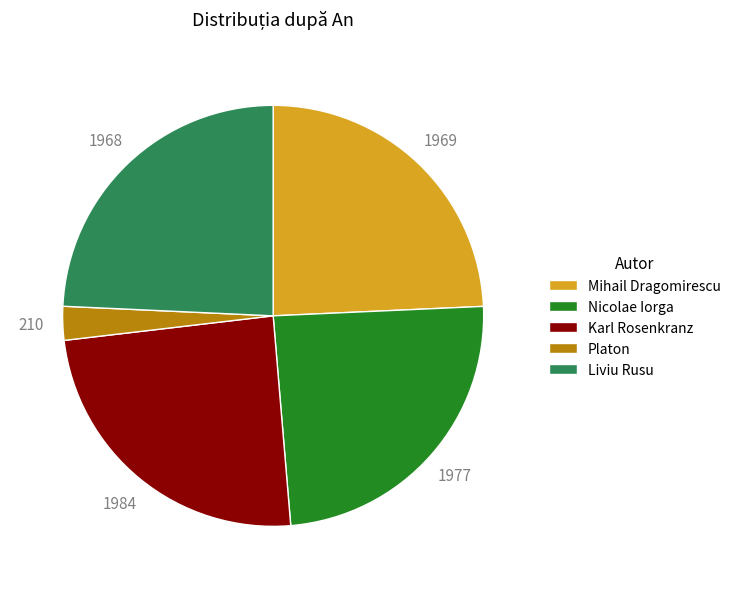

Is Platon the majority of the pie?

No